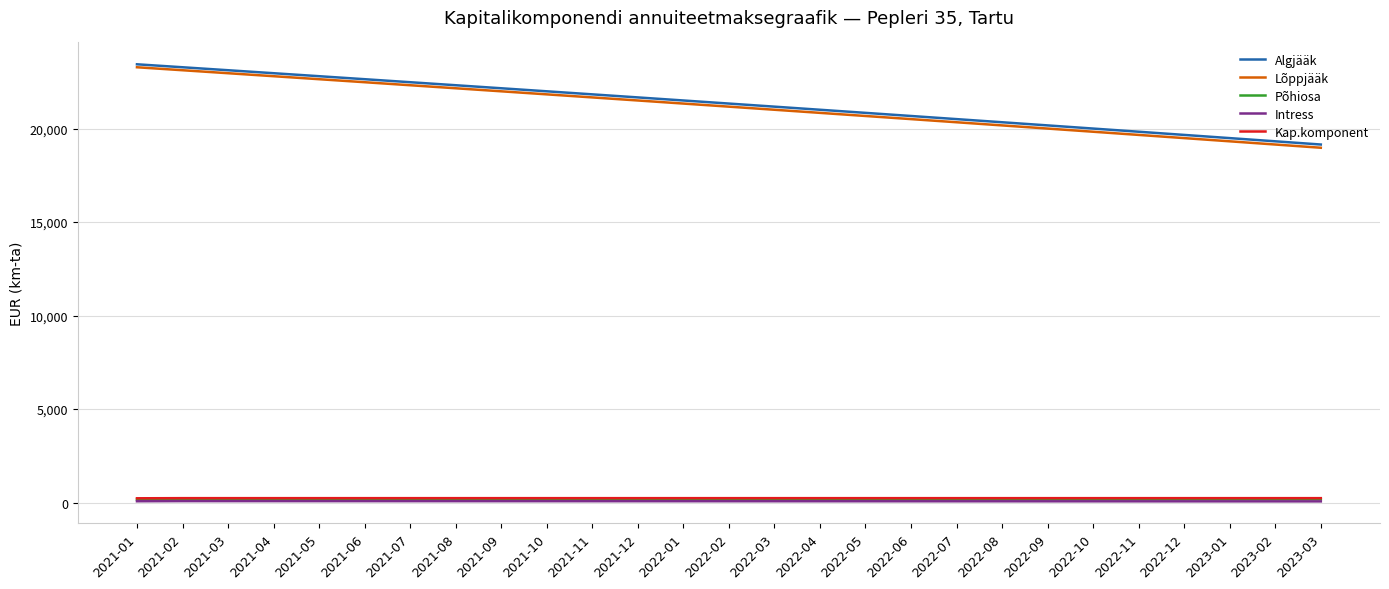

How many lines are shown in the chart?

5